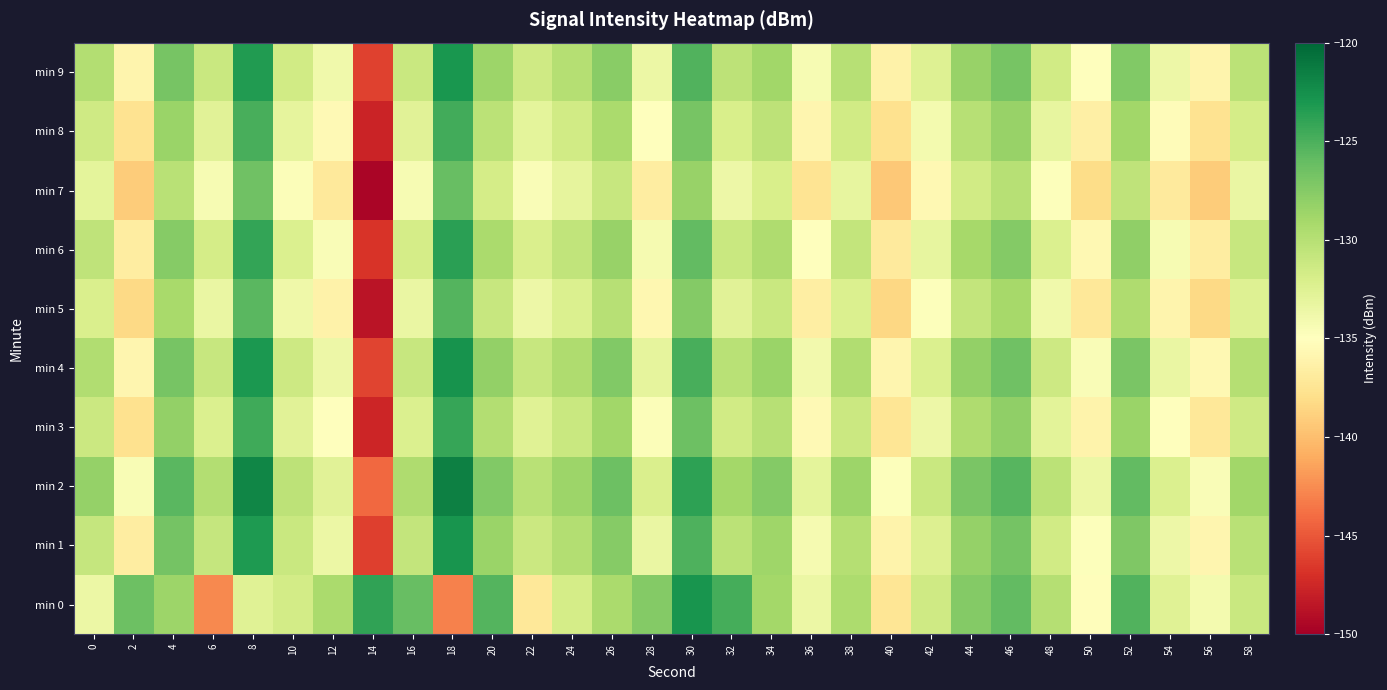

Reading left to right, list all the values displayed in this chart.

min 0: 0=-133.6	2=-126.4	4=-128.7	6=-142.7	8=-132.5	10=-131.6	12=-129.3	14=-123.9	16=-126.1	18=-143.0	20=-125.4	22=-137.2	24=-131.8	26=-129.3	28=-127.4	30=-122.8	32=-124.7	34=-129.0	36=-133.5	38=-129.5	40=-137.4	42=-131.4	44=-127.5	46=-125.9	48=-130.0	50=-135.2	52=-125.3	54=-132.6	56=-134.2	58=-131.1
min 1: 0=-130.8	2=-136.7	4=-126.8	6=-130.8	8=-123.2	10=-131.0	12=-133.5	14=-146.1	16=-130.8	18=-122.9	20=-128.5	22=-131.2	24=-129.8	26=-127.6	28=-133.4	30=-125.1	32=-130.3	34=-128.7	36=-134.2	38=-129.9	40=-136.1	42=-132.4	44=-128.3	46=-126.7	48=-131.5	50=-134.8	52=-127.2	54=-133.6	56=-135.9	58=-130.1
min 2: 0=-128.3	2=-134.5	4=-125.6	6=-129.8	8=-121.9	10=-130.4	12=-132.7	14=-144.2	16=-129.5	18=-121.6	20=-127.3	22=-130.1	24=-128.6	26=-126.4	28=-132.1	30=-123.8	32=-129.0	34=-127.4	36=-132.9	38=-128.6	40=-134.8	42=-131.1	44=-127.0	46=-125.4	48=-130.2	50=-133.5	52=-125.9	54=-132.3	56=-134.6	58=-128.8
min 3: 0=-131.2	2=-137.8	4=-128.1	6=-132.3	8=-124.5	10=-132.7	12=-135.1	14=-147.6	16=-132.3	18=-124.2	20=-129.8	22=-132.6	24=-131.1	26=-128.9	28=-134.7	30=-126.4	32=-131.6	34=-130.0	36=-135.5	38=-131.2	40=-137.4	42=-133.7	44=-129.6	46=-128.0	48=-132.8	50=-136.1	52=-128.5	54=-134.9	56=-137.2	58=-131.4
min 4: 0=-129.7	2=-135.9	4=-126.8	6=-131.0	8=-123.1	10=-131.3	12=-133.7	14=-145.9	16=-130.9	18=-122.8	20=-128.2	22=-131.0	24=-129.5	26=-127.3	28=-133.1	30=-124.9	32=-130.1	34=-128.5	36=-134.0	38=-129.7	40=-135.9	42=-132.2	44=-128.1	46=-126.5	48=-131.3	50=-134.6	52=-127.0	54=-133.4	56=-135.7	58=-129.9
min 5: 0=-132.1	2=-138.3	4=-129.2	6=-133.4	8=-125.6	10=-133.8	12=-136.2	14=-148.7	16=-133.4	18=-125.3	20=-130.9	22=-133.7	24=-132.2	26=-130.0	28=-135.8	30=-127.5	32=-132.7	34=-131.1	36=-136.6	38=-132.3	40=-138.5	42=-134.8	44=-130.7	46=-129.1	48=-133.9	50=-137.2	52=-129.6	54=-136.0	56=-138.3	58=-132.5
min 6: 0=-130.5	2=-136.7	4=-127.6	6=-131.8	8=-124.0	10=-132.2	12=-134.6	14=-146.8	16=-131.8	18=-123.7	20=-129.3	22=-132.1	24=-130.6	26=-128.4	28=-134.2	30=-125.9	32=-131.1	34=-129.5	36=-135.0	38=-130.7	40=-136.9	42=-133.2	44=-129.1	46=-127.5	48=-132.3	50=-135.6	52=-128.0	54=-134.4	56=-136.7	58=-130.9
min 7: 0=-133.0	2=-139.2	4=-130.1	6=-134.3	8=-126.5	10=-134.7	12=-137.1	14=-149.6	16=-134.3	18=-126.2	20=-131.8	22=-134.6	24=-133.1	26=-130.9	28=-136.7	30=-128.4	32=-133.6	34=-132.0	36=-137.5	38=-133.2	40=-139.4	42=-135.7	44=-131.6	46=-130.0	48=-134.8	50=-138.1	52=-130.5	54=-136.9	56=-139.2	58=-133.4
min 8: 0=-131.4	2=-137.6	4=-128.5	6=-132.7	8=-124.9	10=-133.1	12=-135.5	14=-147.7	16=-132.7	18=-124.6	20=-130.2	22=-133.0	24=-131.5	26=-129.3	28=-135.1	30=-126.8	32=-132.0	34=-130.4	36=-135.9	38=-131.6	40=-137.8	42=-134.1	44=-130.0	46=-128.4	48=-133.2	50=-136.5	52=-128.9	54=-135.3	56=-137.6	58=-131.8
min 9: 0=-129.8	2=-136.0	4=-126.9	6=-131.1	8=-123.3	10=-131.5	12=-133.9	14=-146.1	16=-131.1	18=-123.0	20=-128.6	22=-131.4	24=-129.9	26=-127.7	28=-133.5	30=-125.2	32=-130.4	34=-128.8	36=-134.3	38=-130.0	40=-136.2	42=-132.5	44=-128.4	46=-126.8	48=-131.6	50=-134.9	52=-127.3	54=-133.7	56=-136.0	58=-130.2